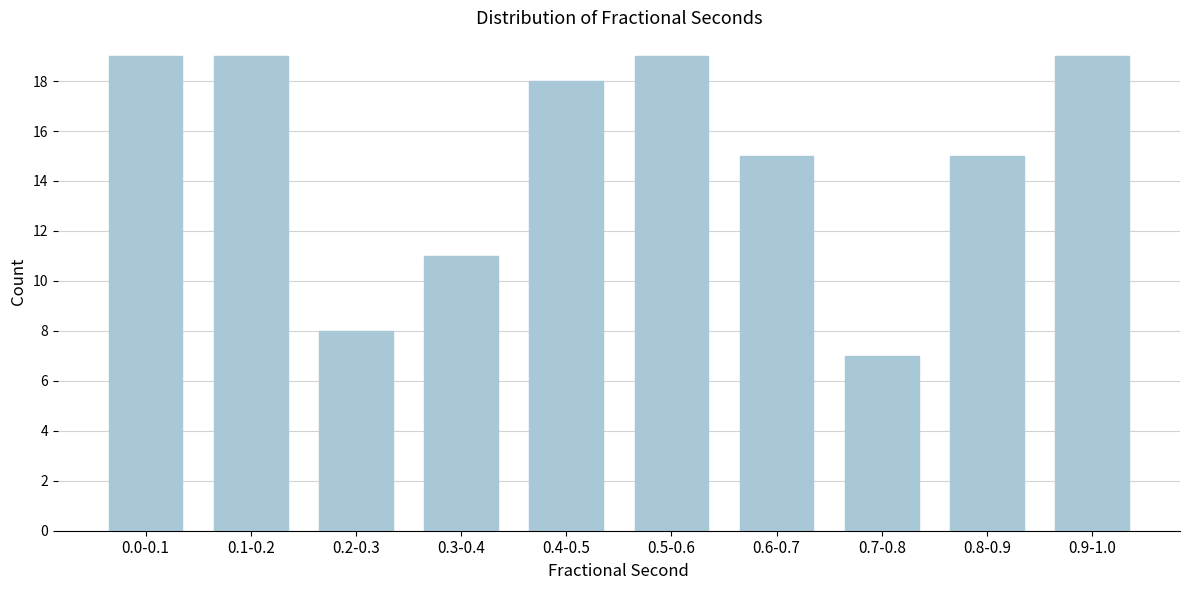

Reading right to left, transcribe all the data shown in this chart.

0.9-1.0=19	0.8-0.9=15	0.7-0.8=7	0.6-0.7=15	0.5-0.6=19	0.4-0.5=18	0.3-0.4=11	0.2-0.3=8	0.1-0.2=19	0.0-0.1=19